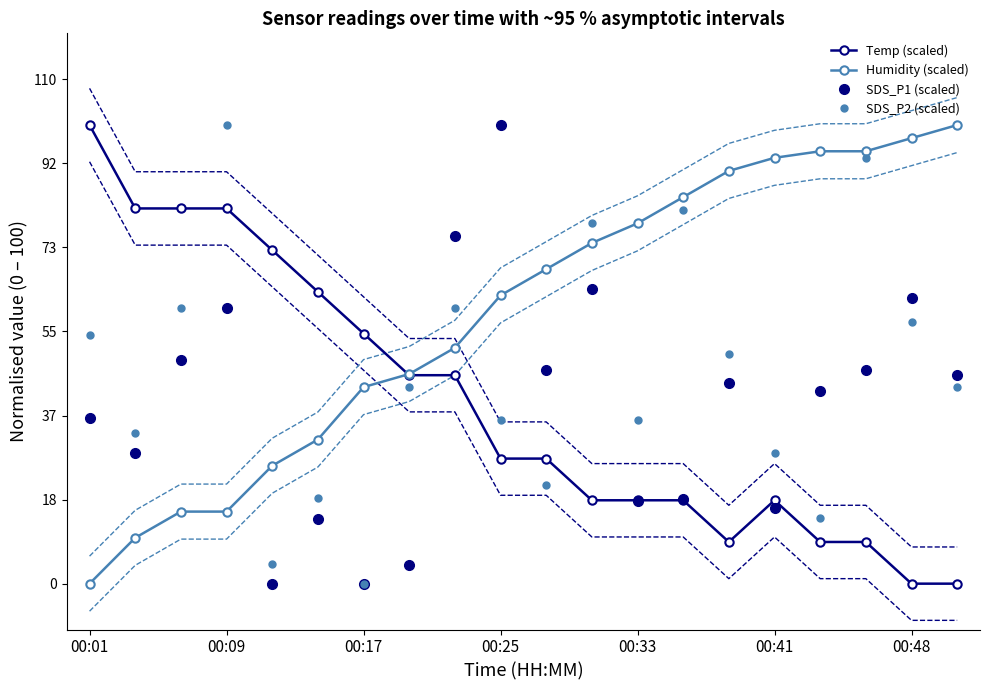

At how many categories does at least one series exceed 22?

20